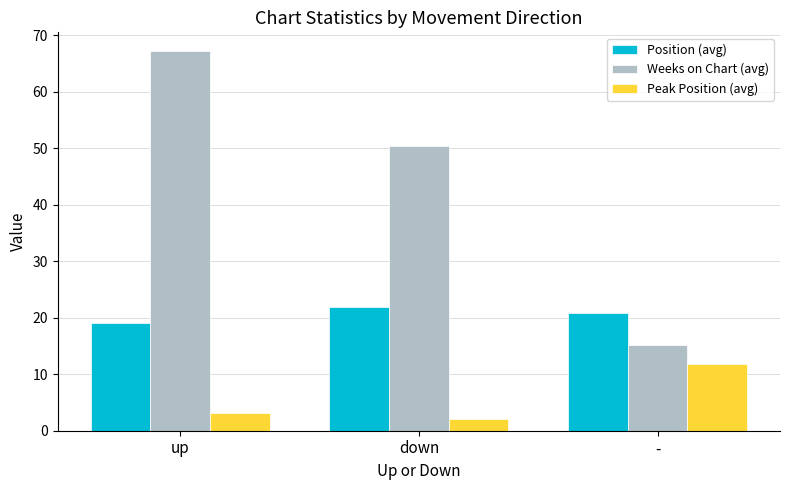

What is the smallest value displayed?

2.0